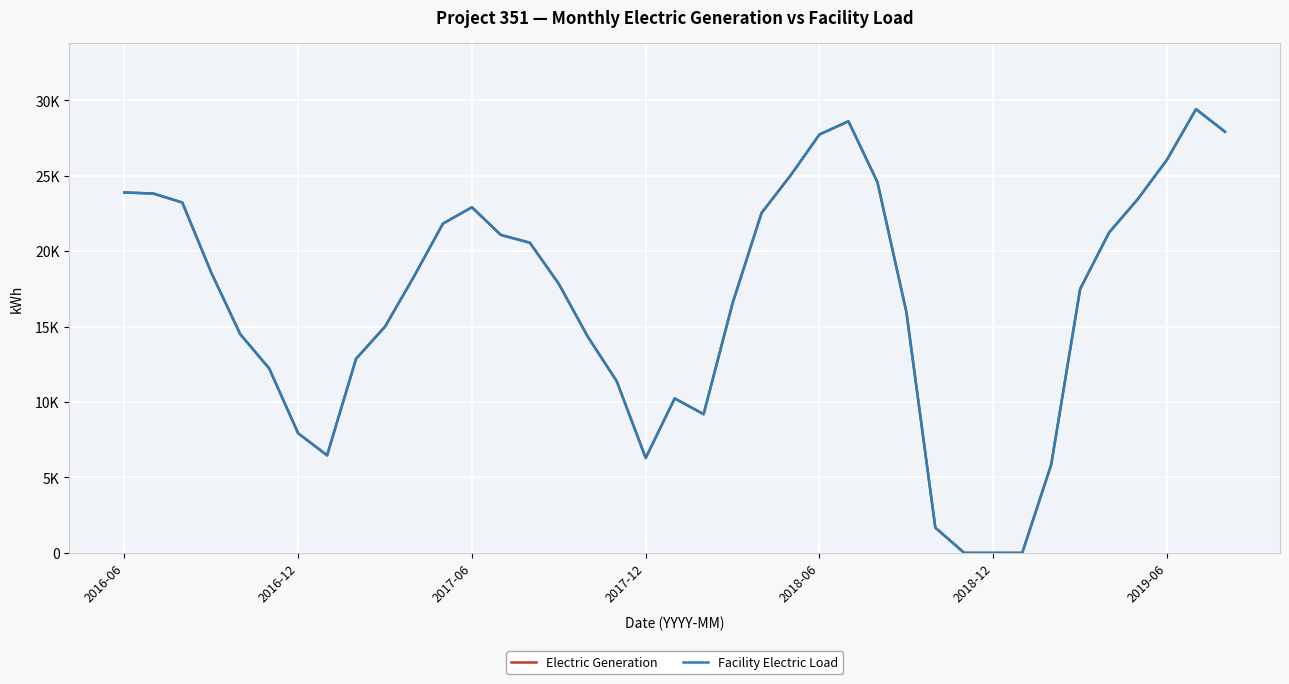

Is this an area chart (filled region under the line)?

No